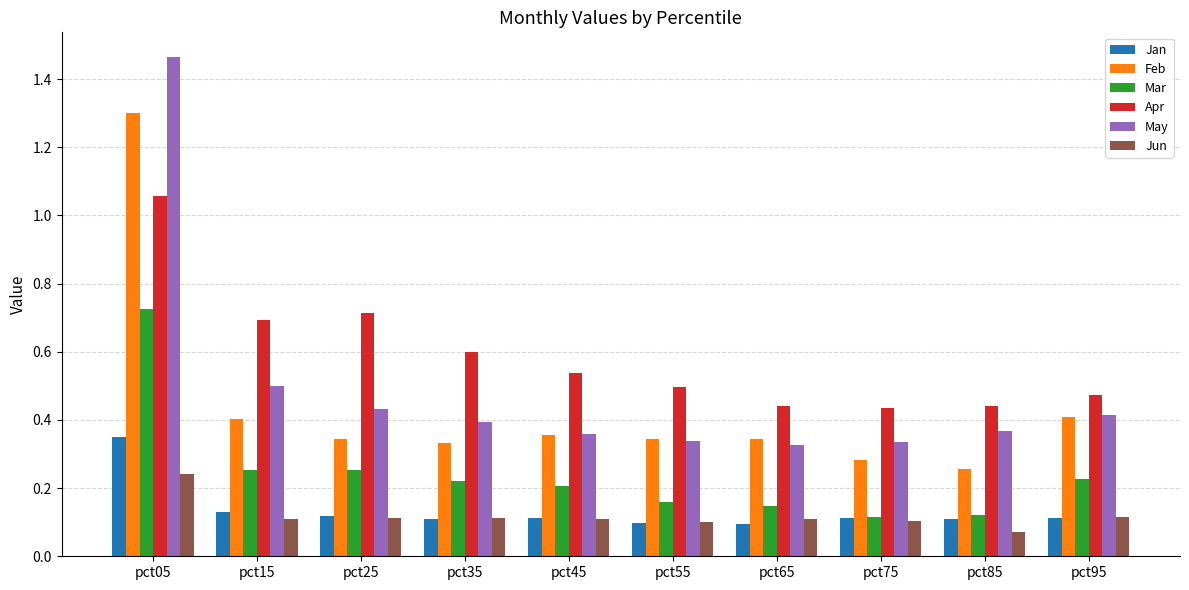

True or false: May has a value of 0.4 at pct85.

True